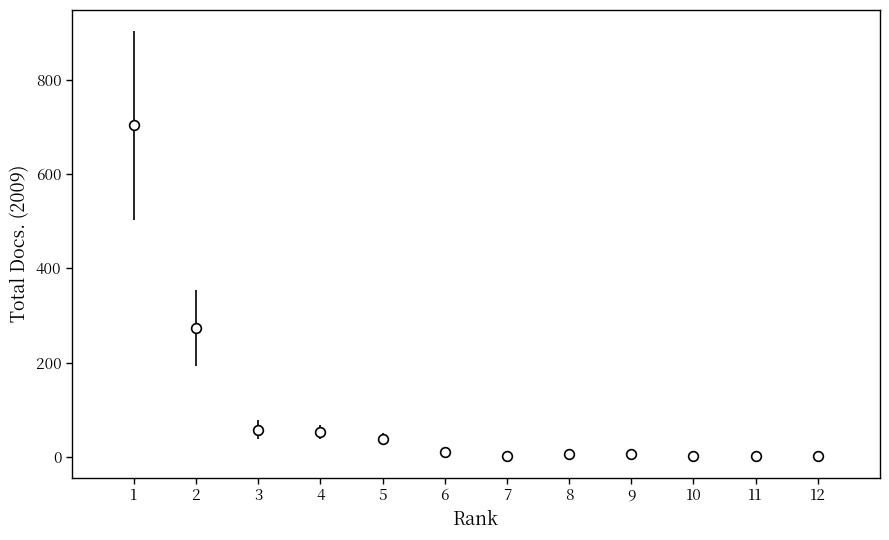

What is the maximum value shown in the chart?

703